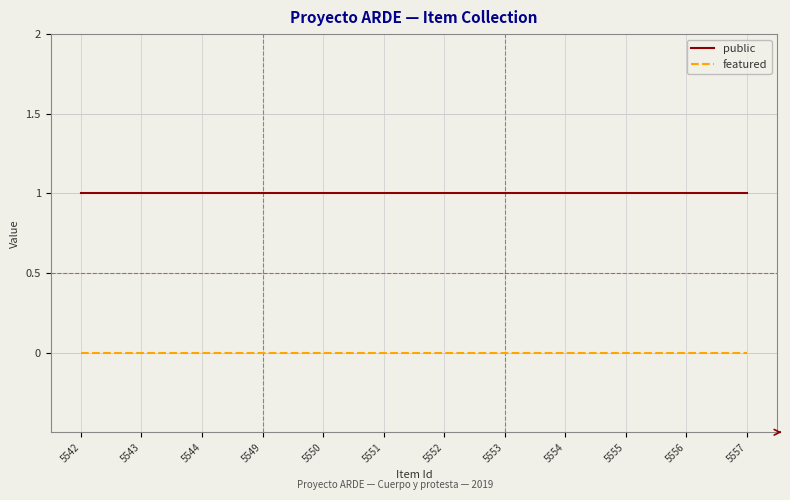

At 5553, list the series in order from largest to smallest.

public, featured